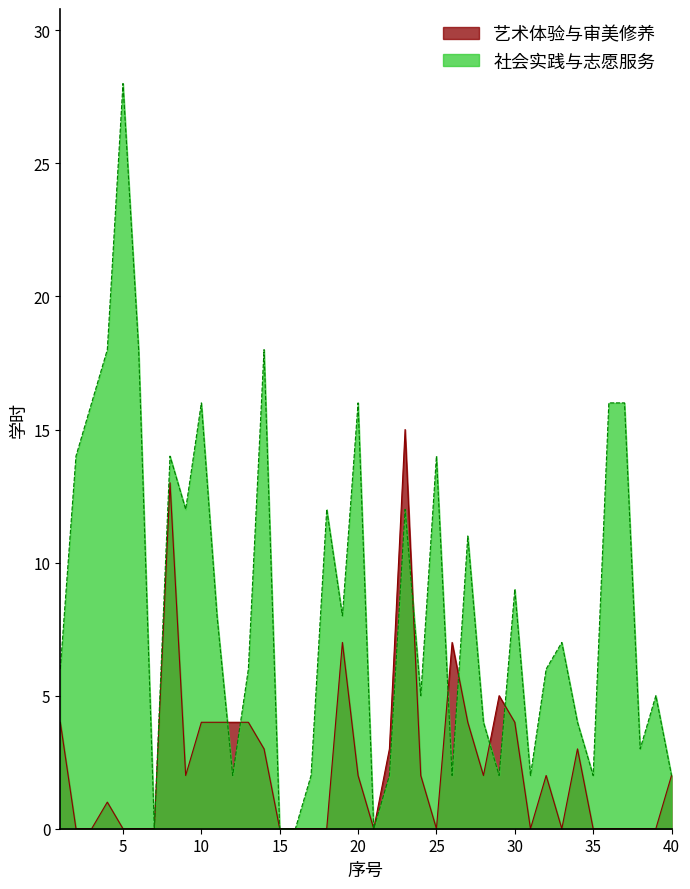

How many data points does each series have?

40